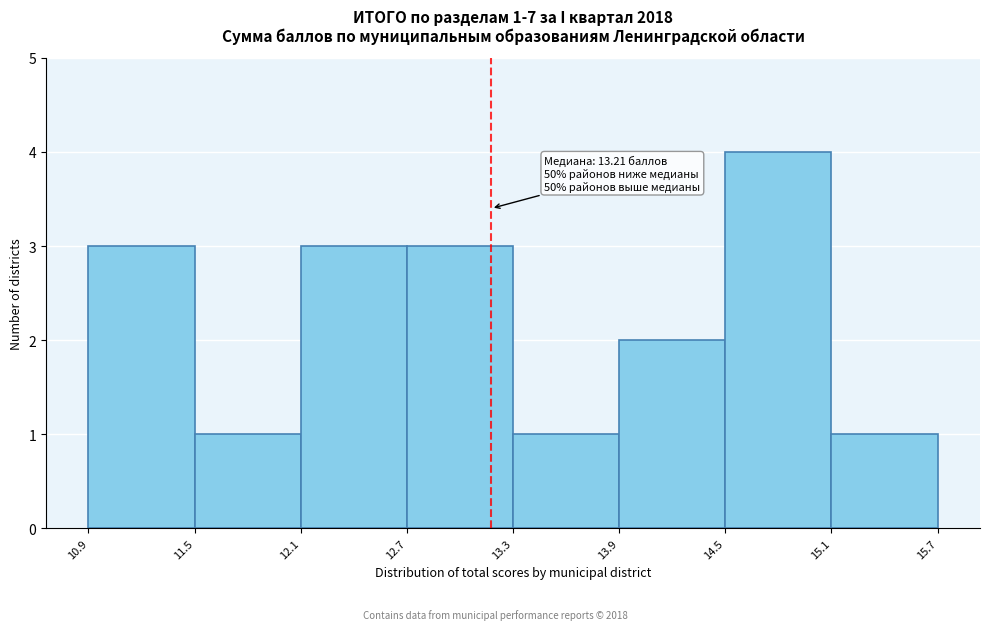

Over which range of the x-axis is the bar tallest?

14.5 to 15.1